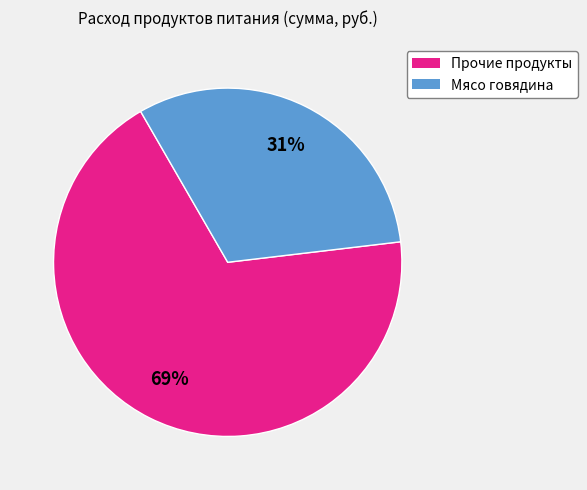

Is there any slice that represents more than half of the pie?

Yes